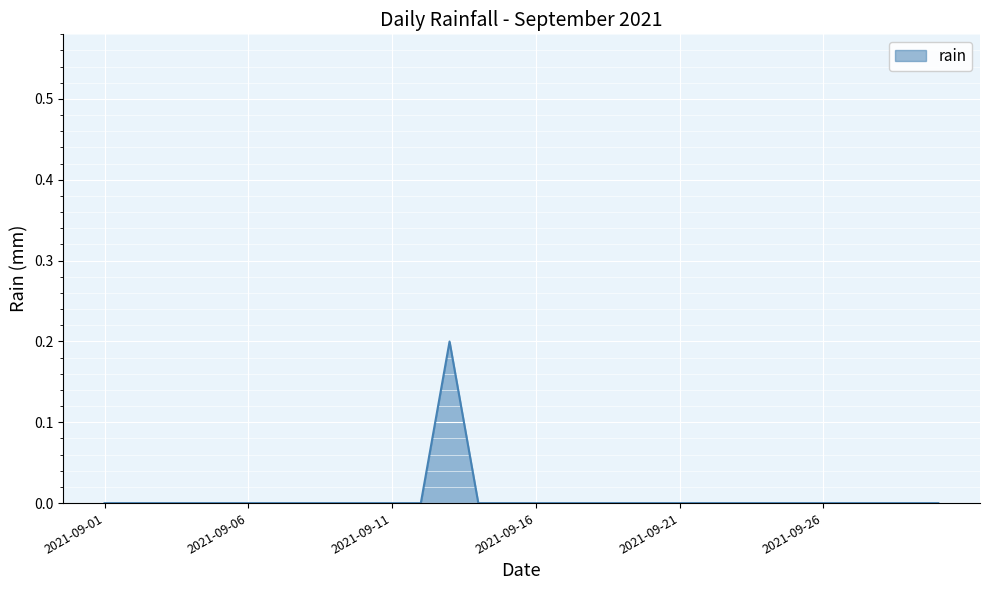

Reading left to right, transcribe all the data shown in this chart.

0.0	0.0	0.0	0.0	0.0	0.0	0.0	0.0	0.0	0.0	0.0	0.0	0.2	0.0	0.0	0.0	0.0	0.0	0.0	0.0	0.0	0.0	0.0	0.0	0.0	0.0	0.0	0.0	0.0	0.0